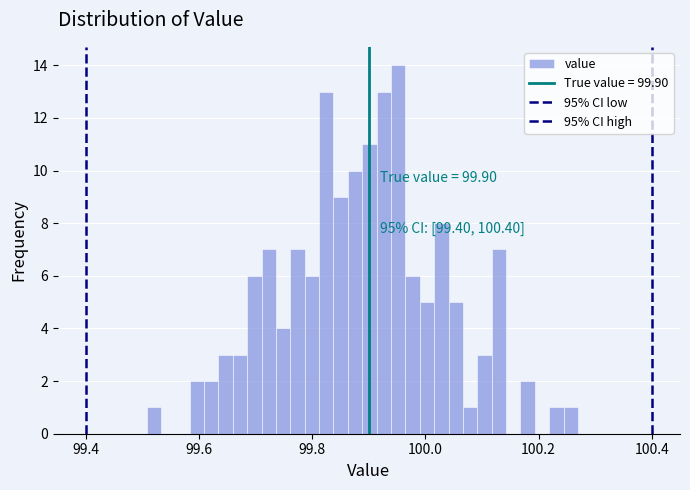

Around what value on the x-axis is the tallest bar? Give the approximate position of its centre, as read against the axis.

99.96